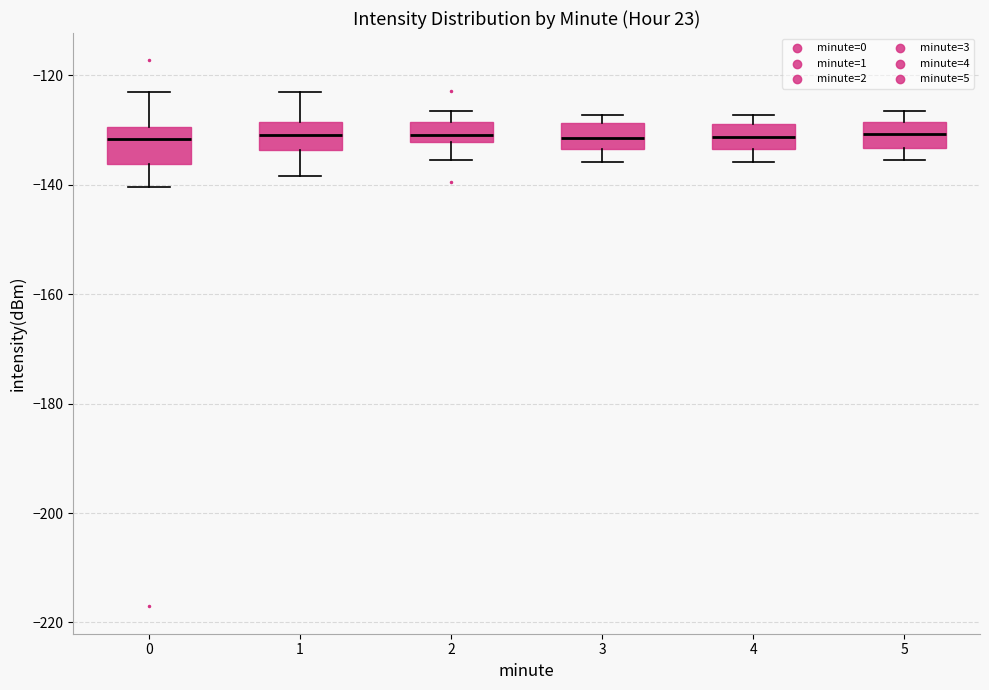

Reading left to right, transcribe this box plot: for each box, give where its median line is, the range the box spans, and where its two whiskers end, as read against the y-axis. The values are not printed on the chart, so give them approximately, as read against the axis.

0: median -132, box -136 to -130, whiskers -140 to -124
1: median -130, box -134 to -128, whiskers -138 to -122
2: median -130, box -132 to -128, whiskers -136 to -126
3: median -132, box -134 to -128, whiskers -136 to -128 (just above the box's upper edge)
4: median -132, box -134 to -128, whiskers -136 to -128 (just above the box's upper edge)
5: median -130, box -134 to -128, whiskers -136 to -126